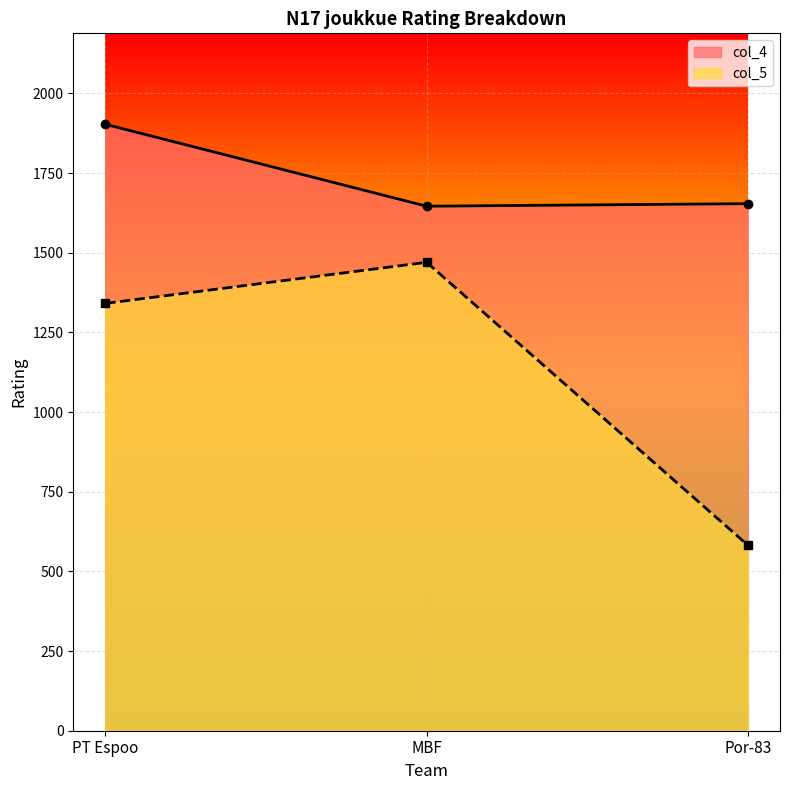

Between MBF and Por-83, which is larger?

Por-83